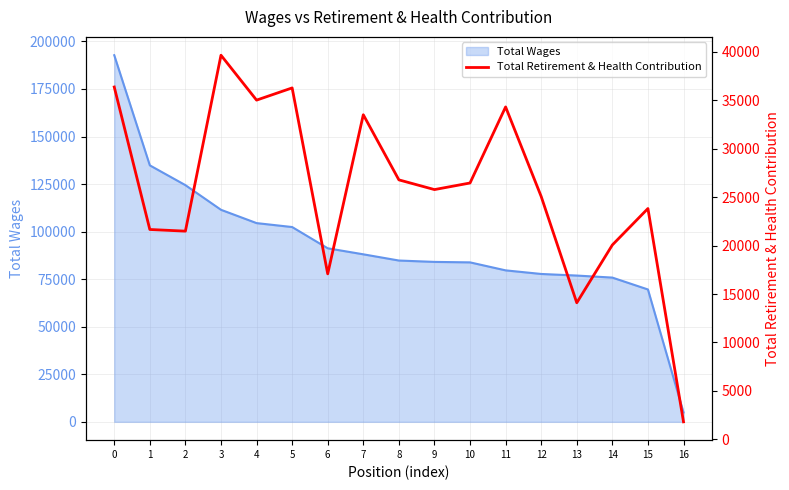

How many categories are shown in the chart?

17